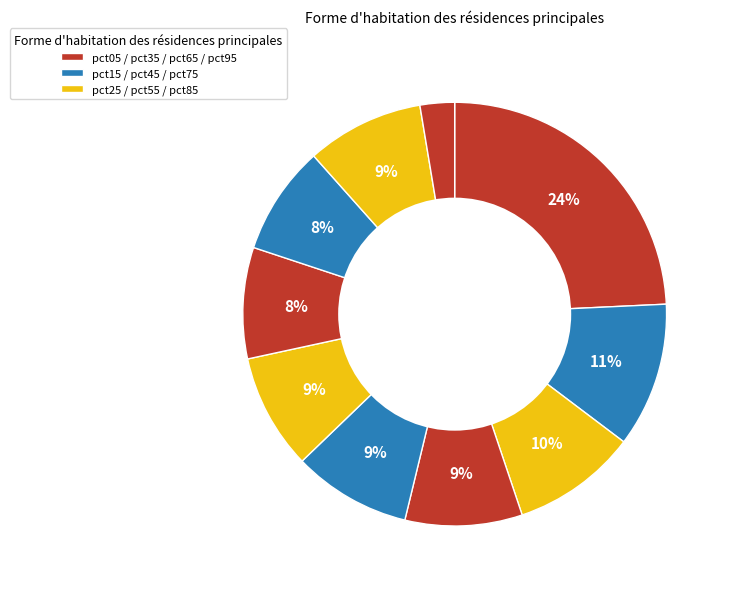

How many segments does this pie chart have?

10